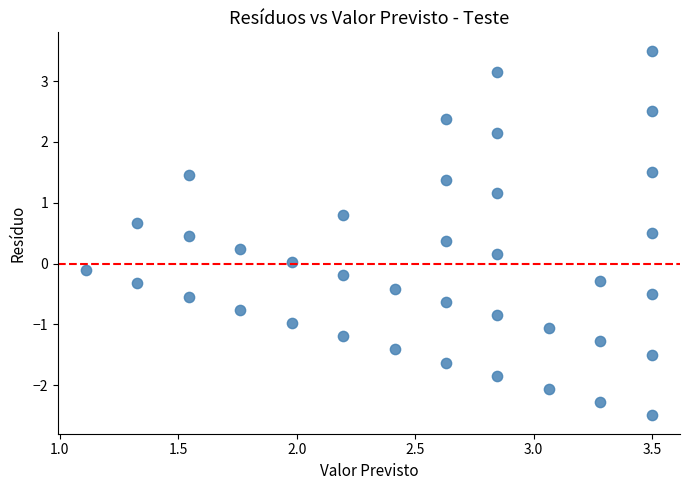

What is the range of X values (max minus min)?

2.4